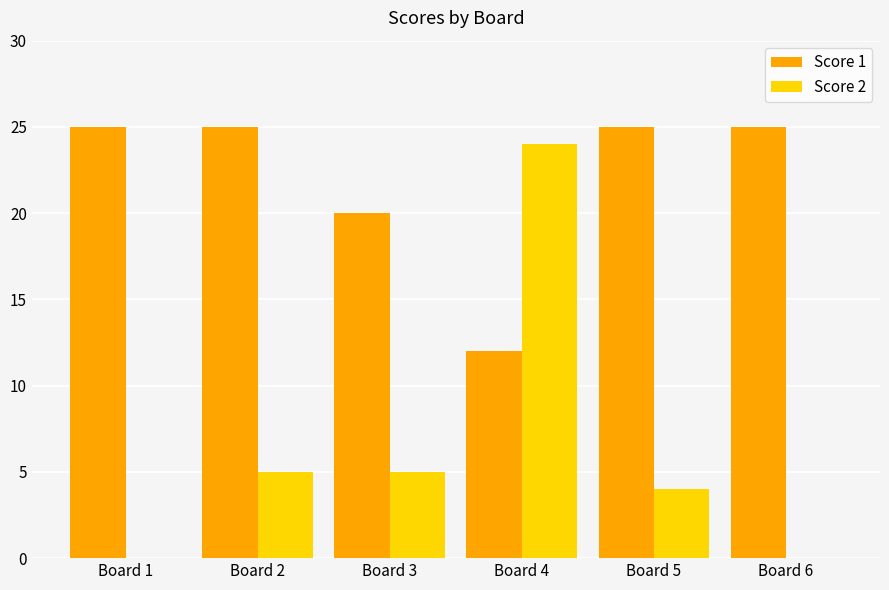

Which series changed the most between Board 2 and Board 3?

Score 1